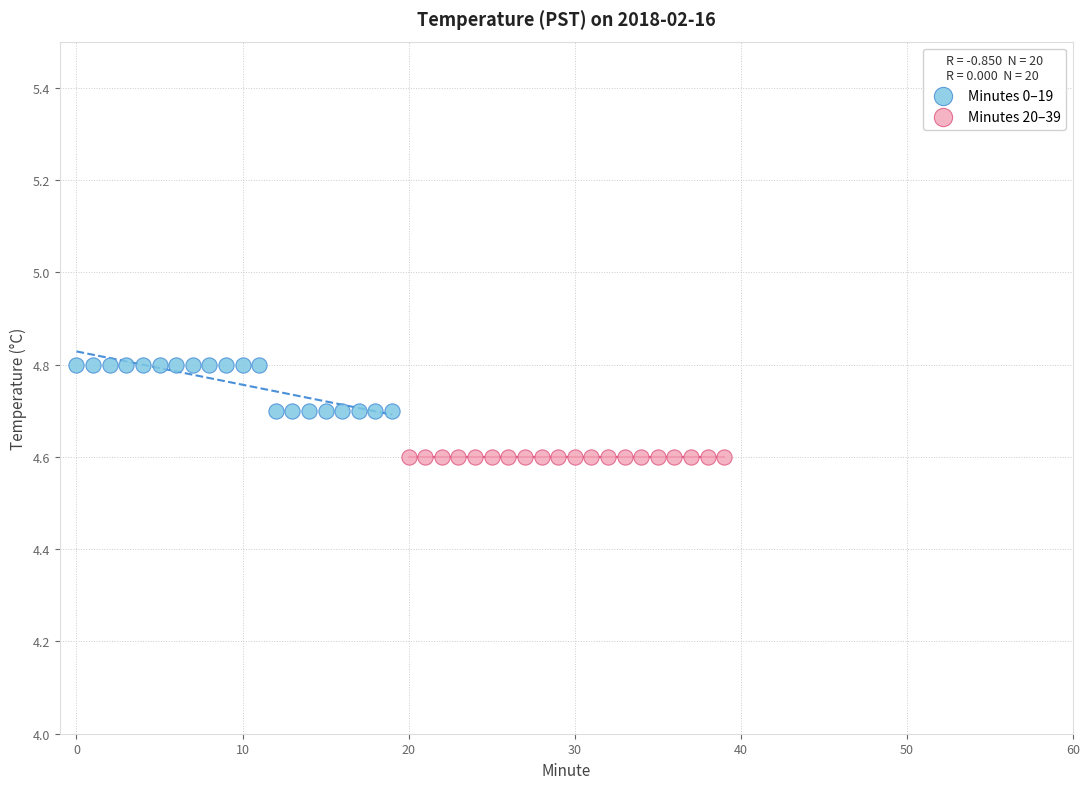

Which series contains the highest Y value?

Minutes 0–19